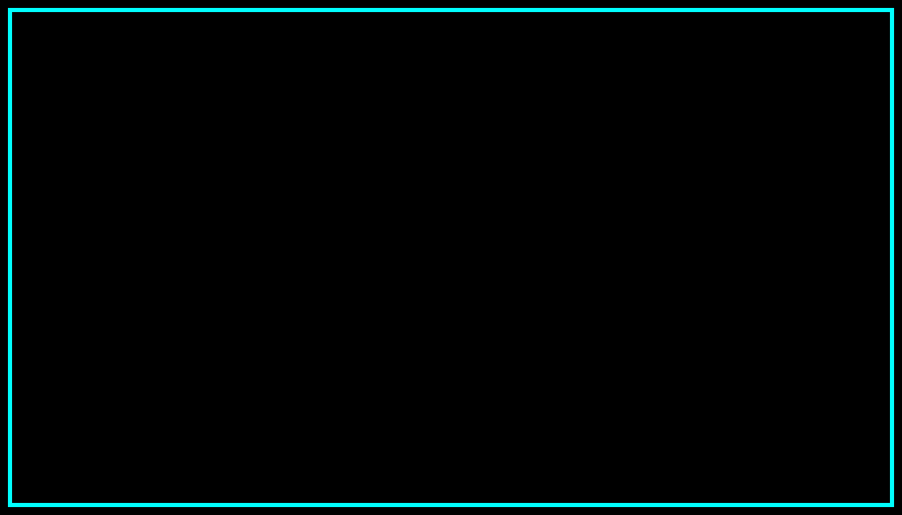

Does 99977 represent more than half of the total?

No